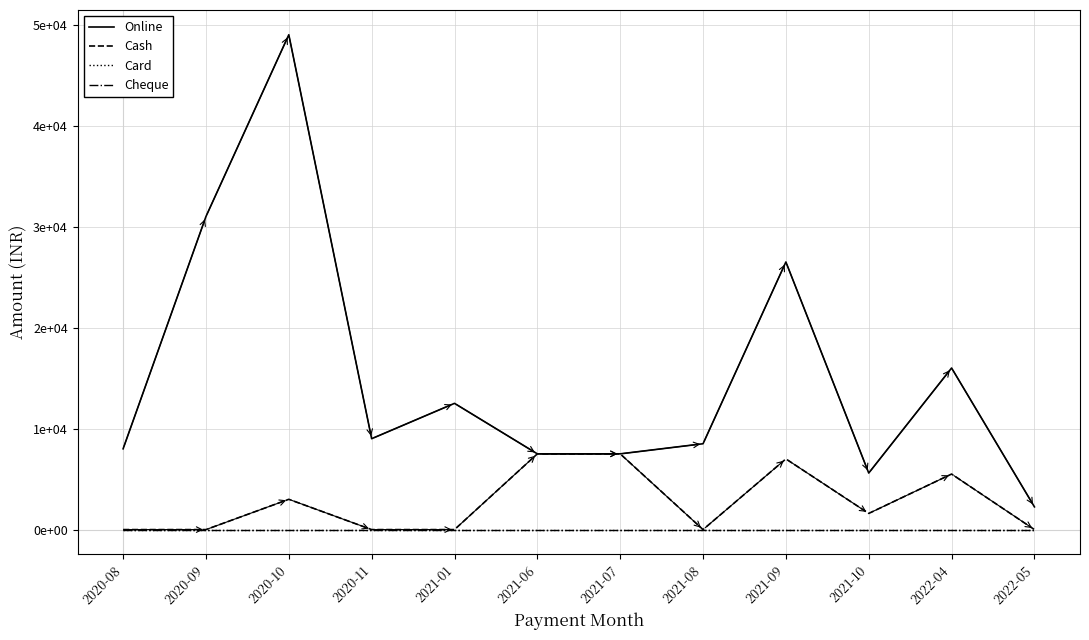

Is this an area chart (filled region under the line)?

No